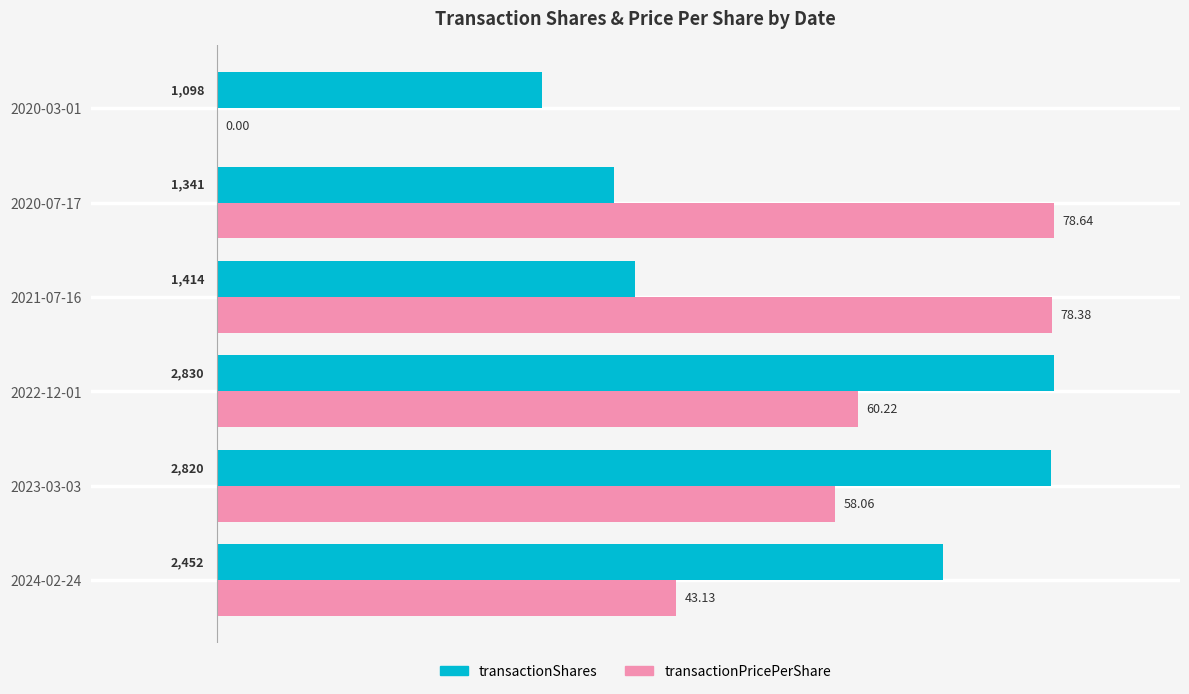

List the series in order of their overall mean, lowest first.

transactionPricePerShare, transactionShares